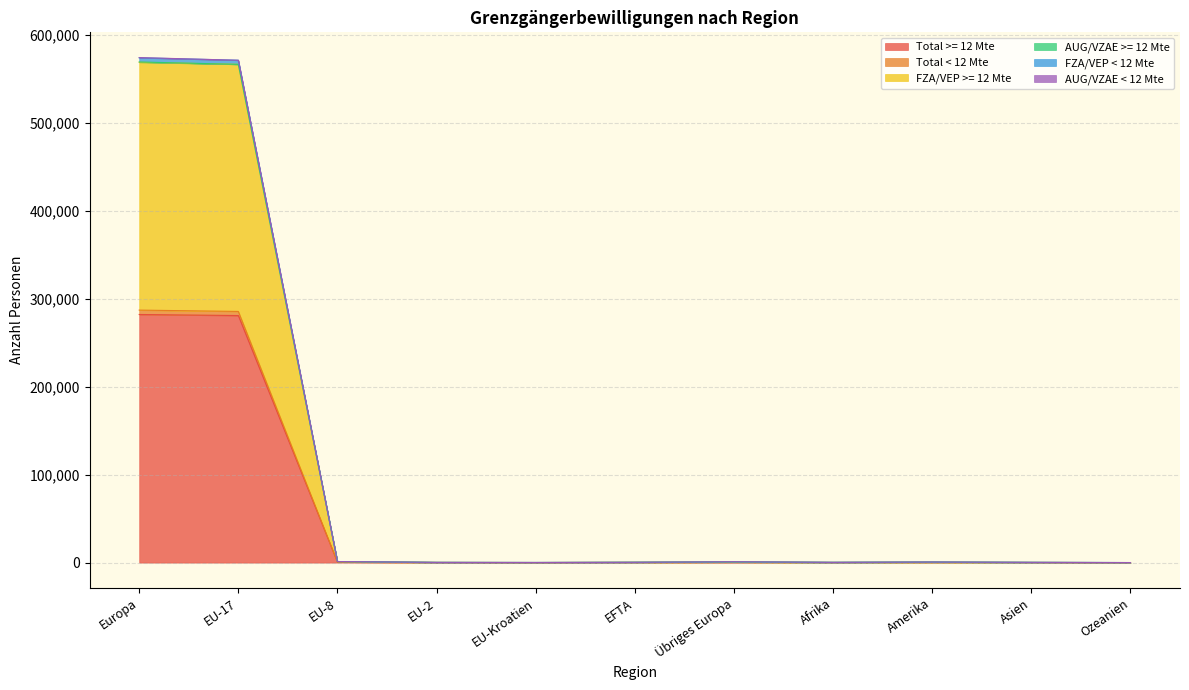

Does the chart have visible grid lines?

Yes